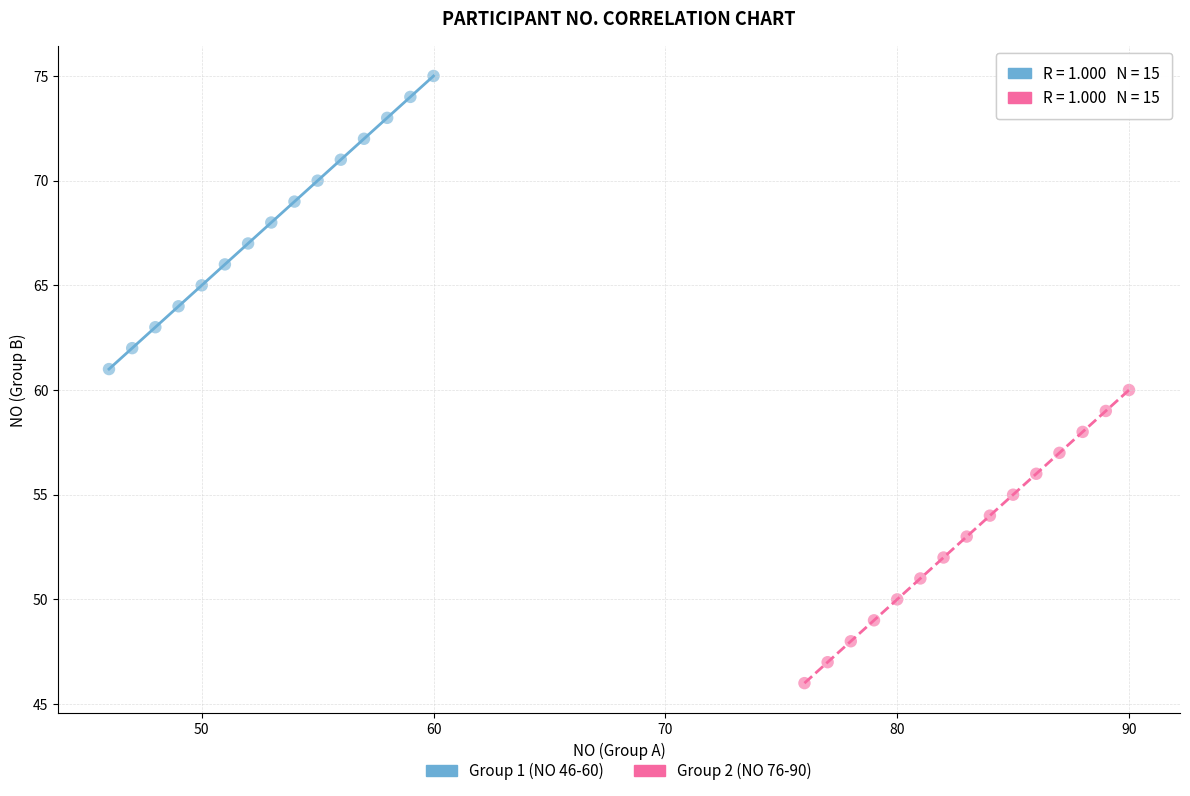

Which series contains the lowest Y value?

Group 2 (NO 76-90)